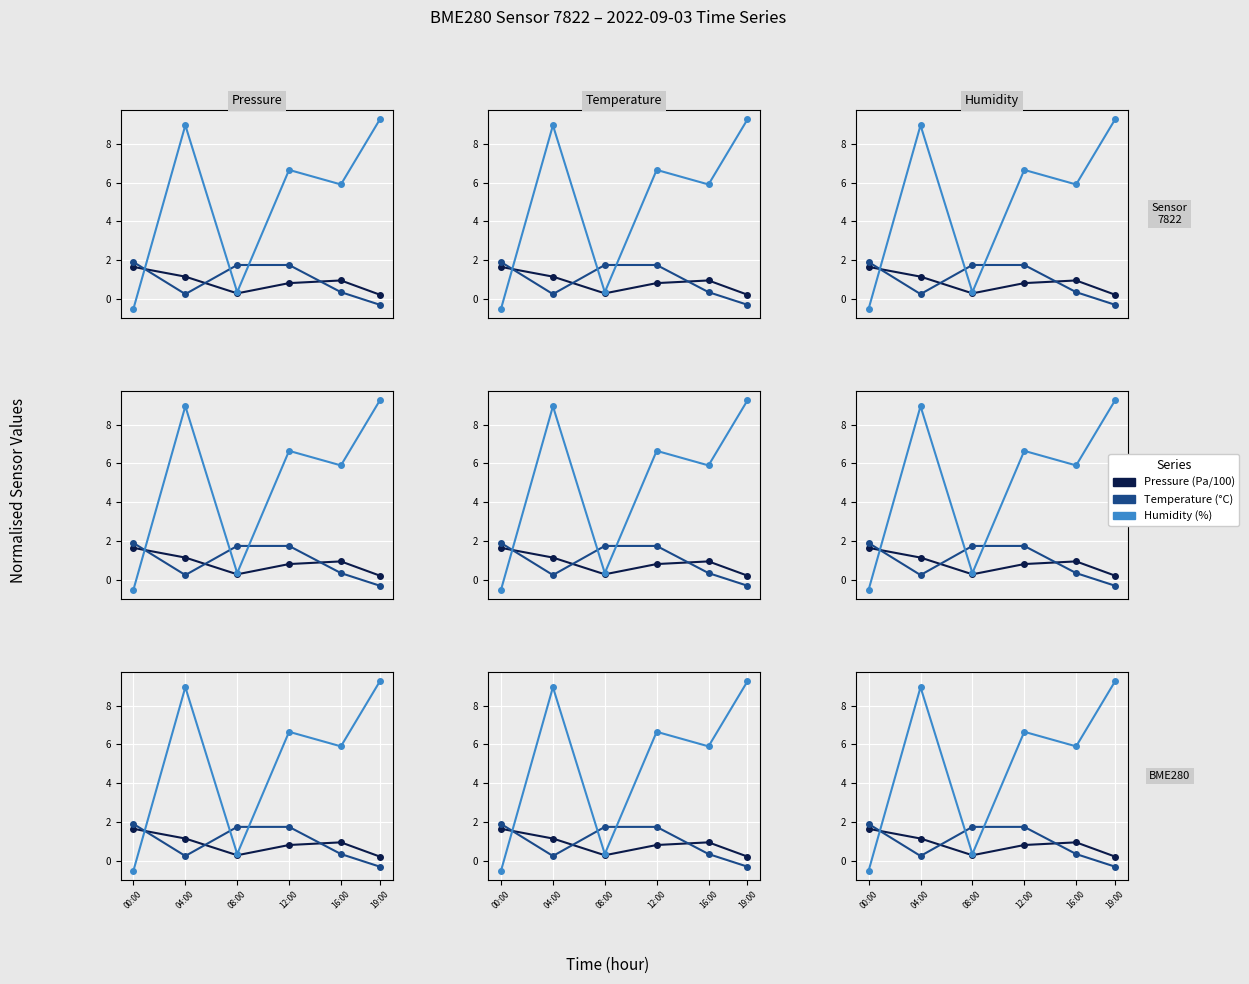

Is it true that Humidity (%) equals -0.7 at 00:00?

False